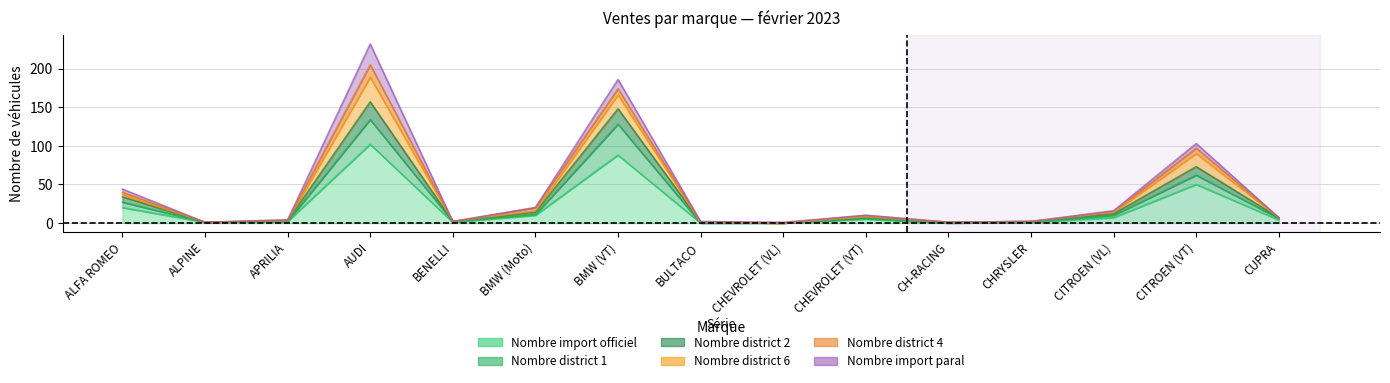

The value of Nombre import officiel at AUDI is 102. True or false?

True